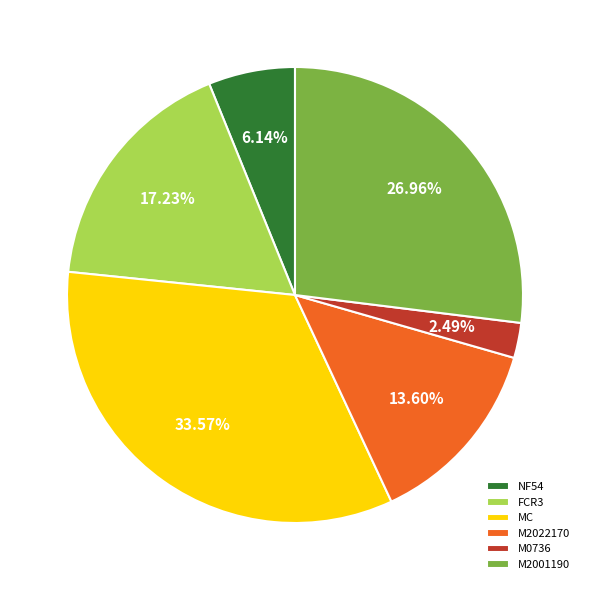

What is the ratio of the value at M0736 to the value at M2022170?

0.2